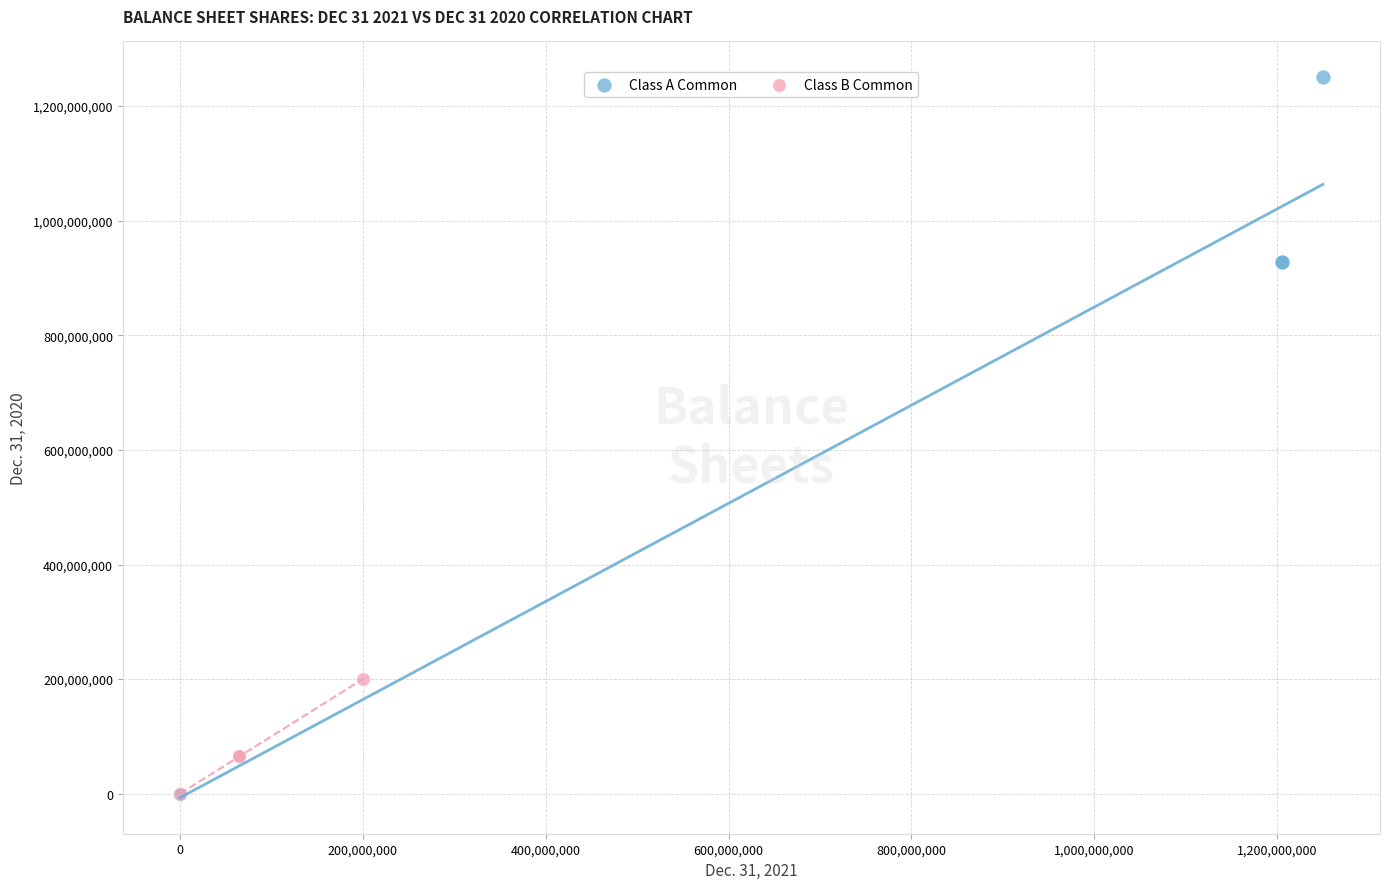

Which series has the widest spread of Y values?

Class A Common